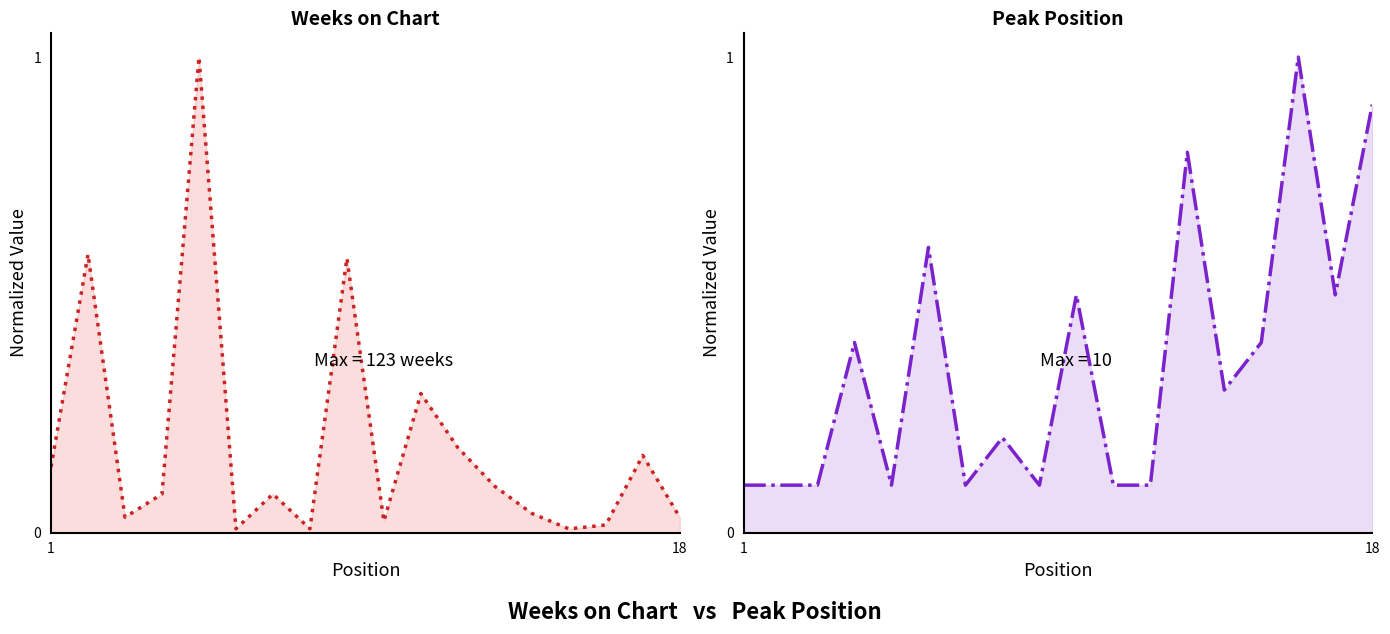

Which series ends up on top after the final intersection of Peak Position and Weeks on Chart?

Peak Position